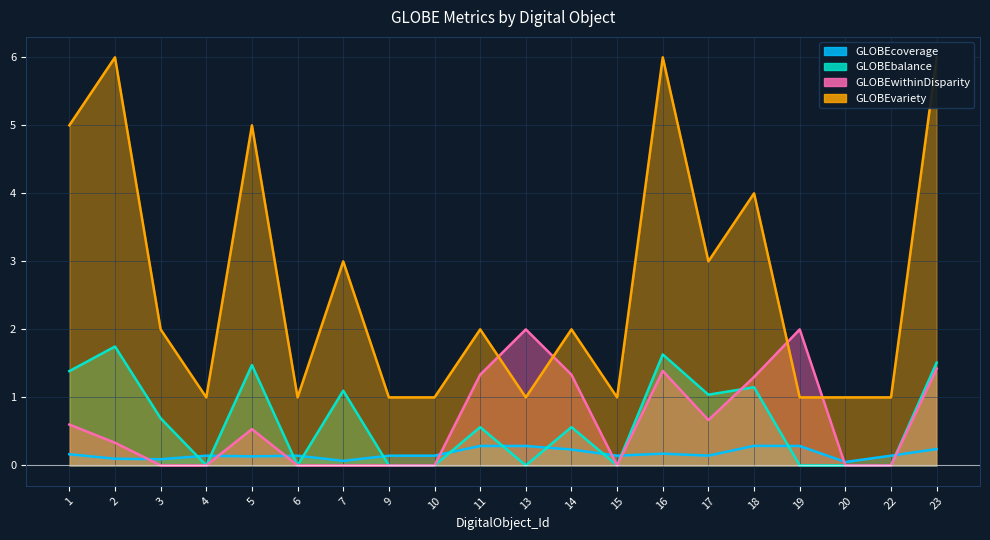

Reading right to left, extract all data points from this chart.

GLOBEcoverage: 0.2	0.1	0.1	0.3	0.3	0.1	0.2	0.1	0.2	0.3	0.3	0.1	0.1	0.1	0.1	0.1	0.1	0.1	0.1	0.2
GLOBEbalance: 1.5	0.0	0.0	0.0	1.1	1.0	1.6	0.0	0.6	0.0	0.6	0.0	0.0	1.1	0.0	1.5	0.0	0.7	1.7	1.4
GLOBEwithinDisparity: 1.4	0.0	0.0	2.0	1.3	0.7	1.4	0.0	1.3	2.0	1.3	0.0	0.0	0.0	0.0	0.5	0.0	0.0	0.3	0.6
GLOBEvariety: 6.0	1.0	1.0	1.0	4.0	3.0	6.0	1.0	2.0	1.0	2.0	1.0	1.0	3.0	1.0	5.0	1.0	2.0	6.0	5.0